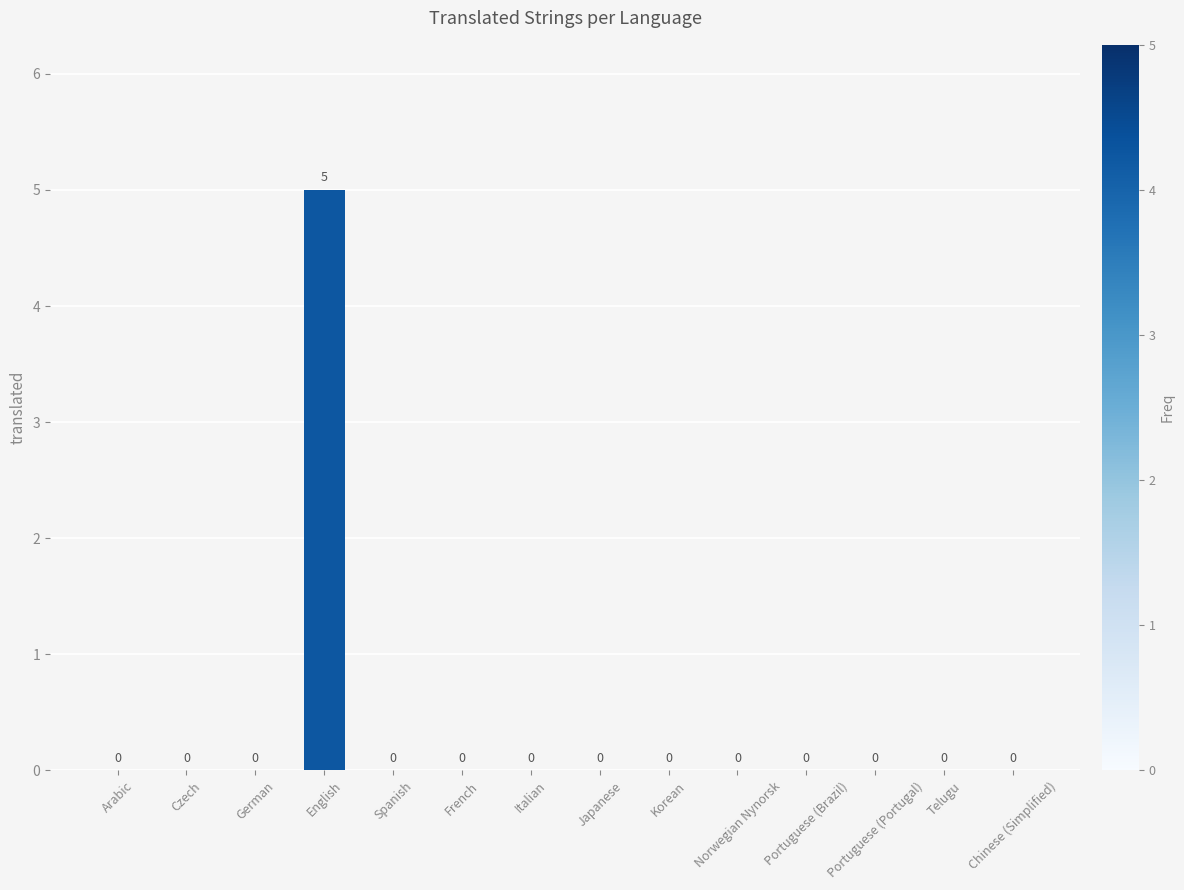

Is it true that the value at Korean is 0?

True